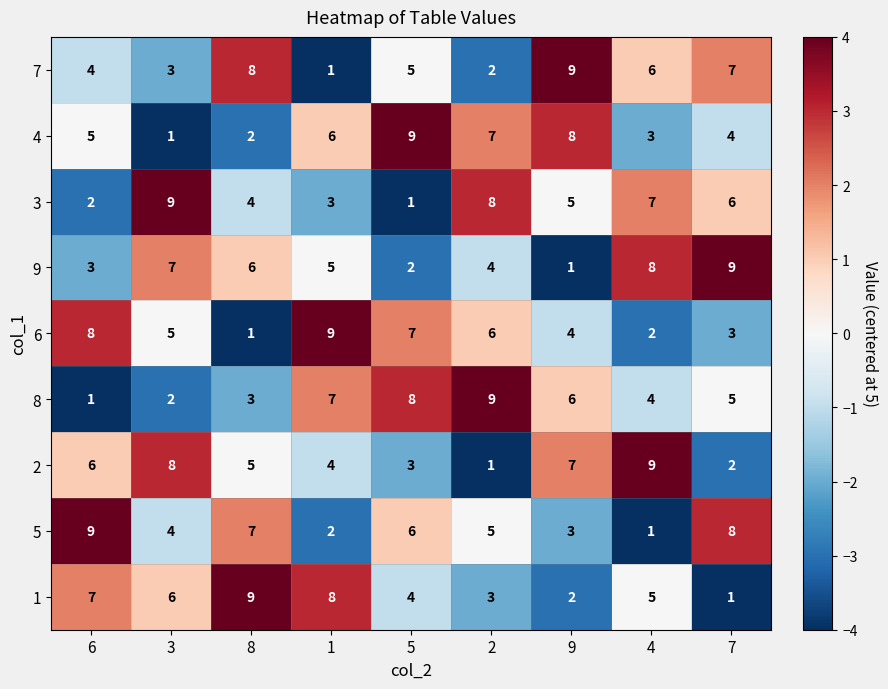

What is the maximum value for 4?

9